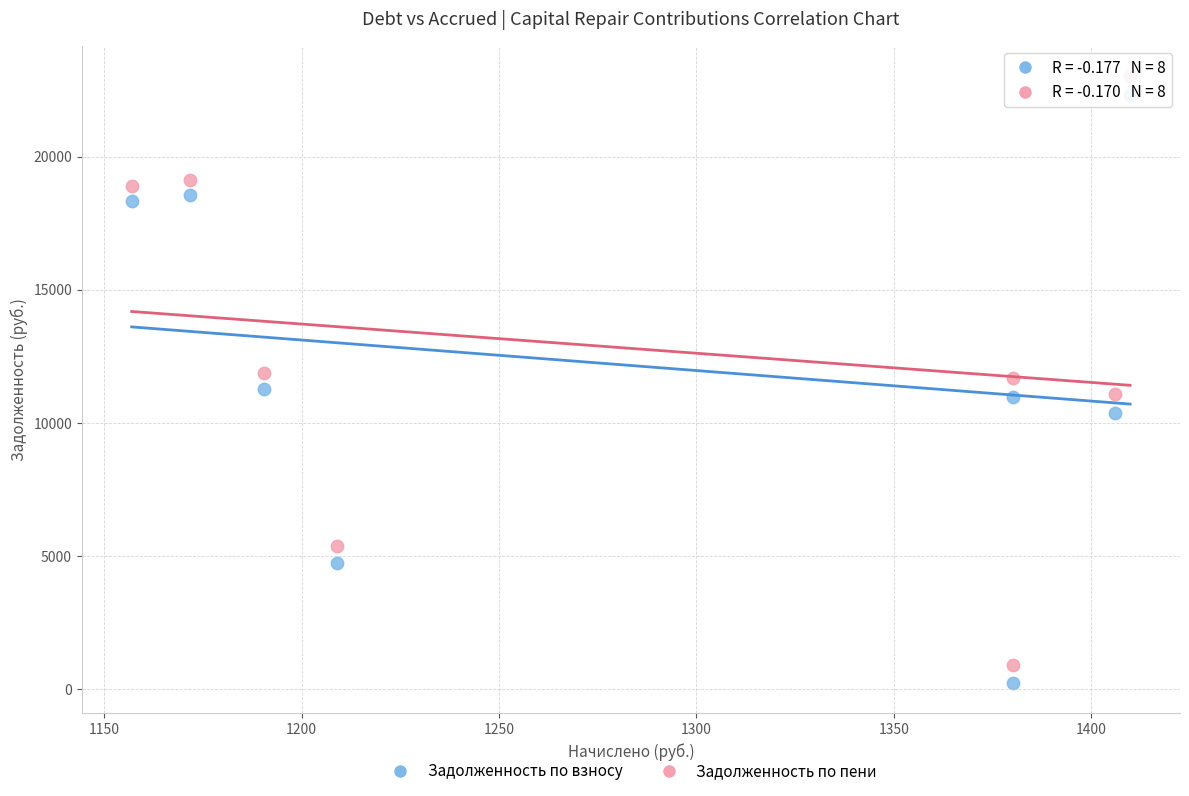

Which series reaches the maximum Y coordinate?

Задолженность по пени